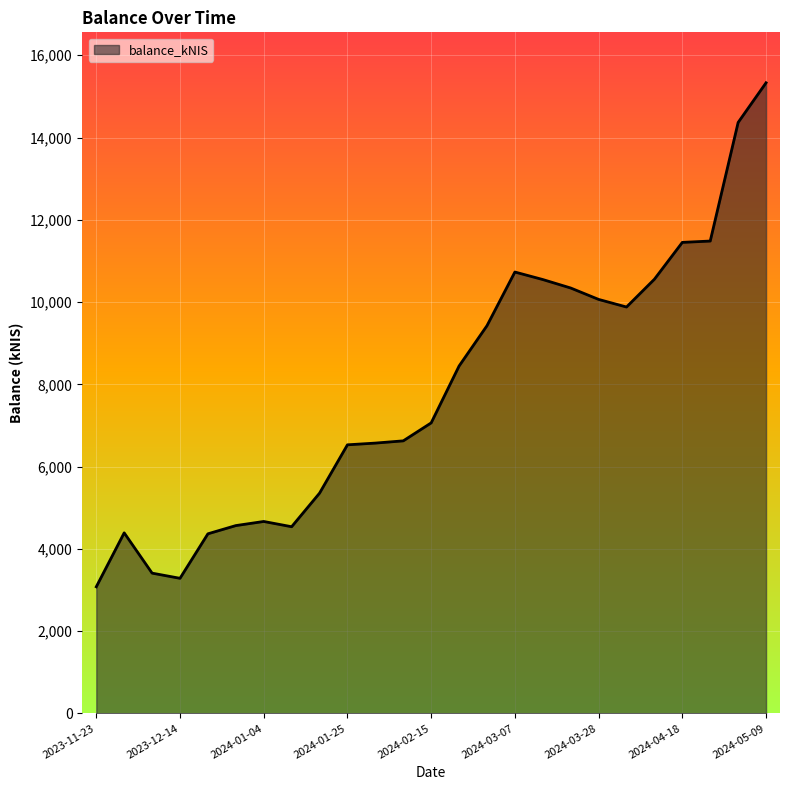

What is the minimum value shown in the chart?

3078.7